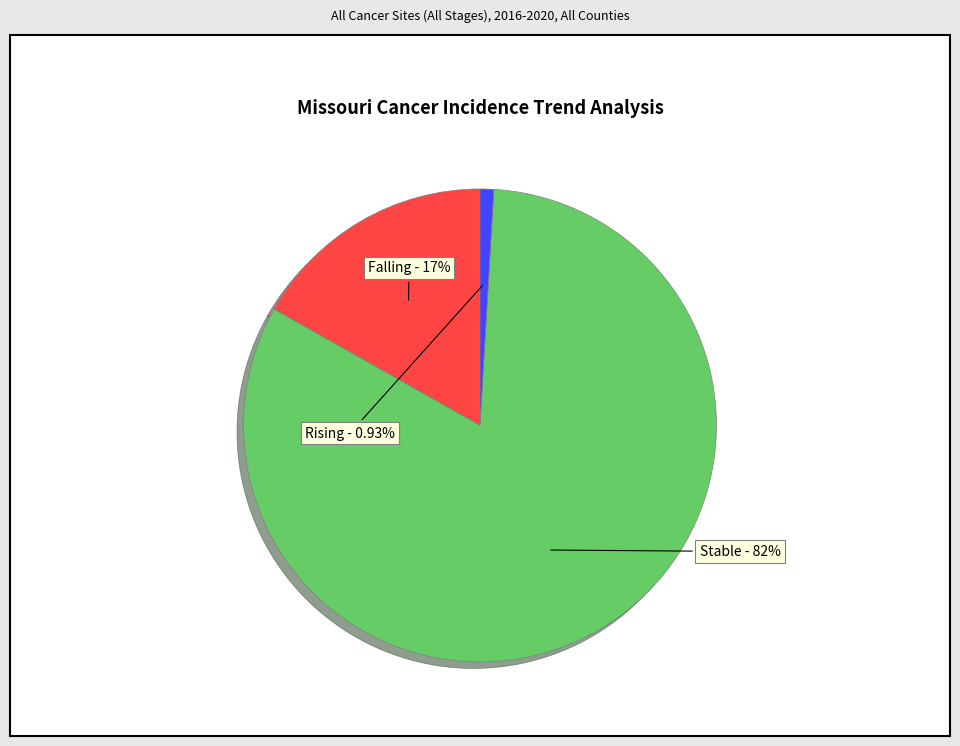

Is there any slice that represents more than half of the pie?

Yes